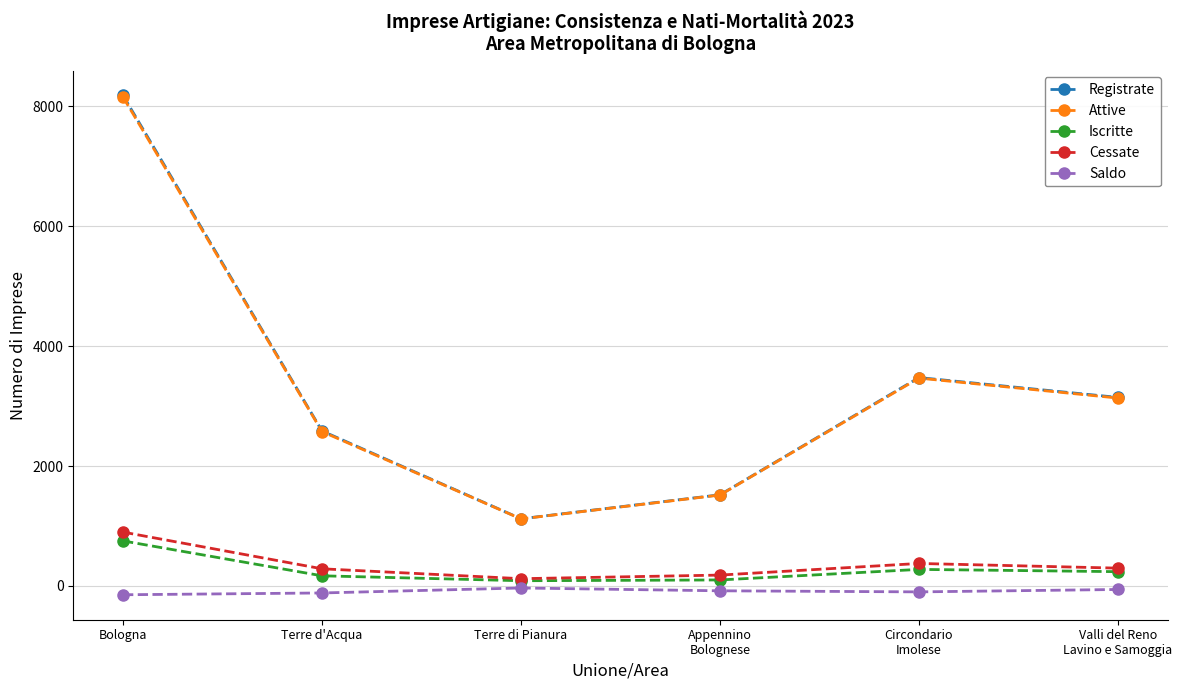

What is the lowest value of the Registrate series?

1120